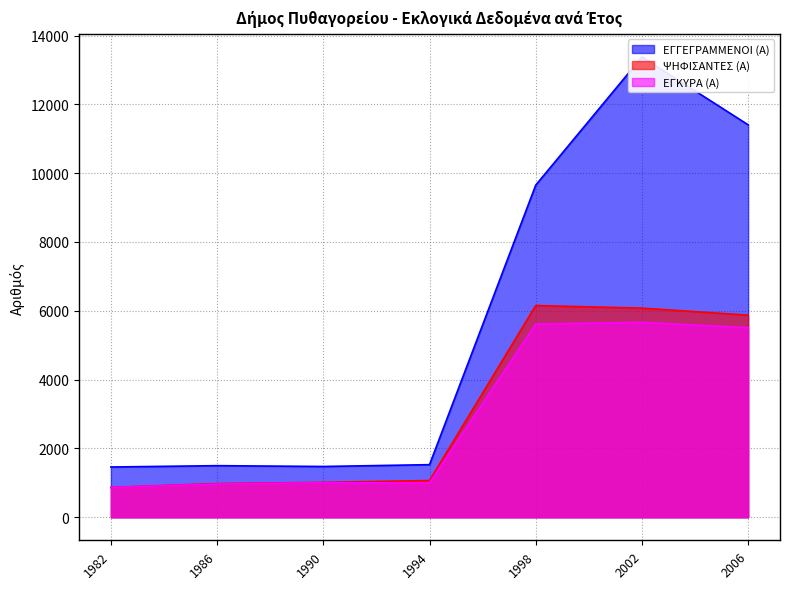

Which series has the largest range (max minus min)?

ΕΓΓΕΓΡΑΜΜΕΝΟΙ (Α)